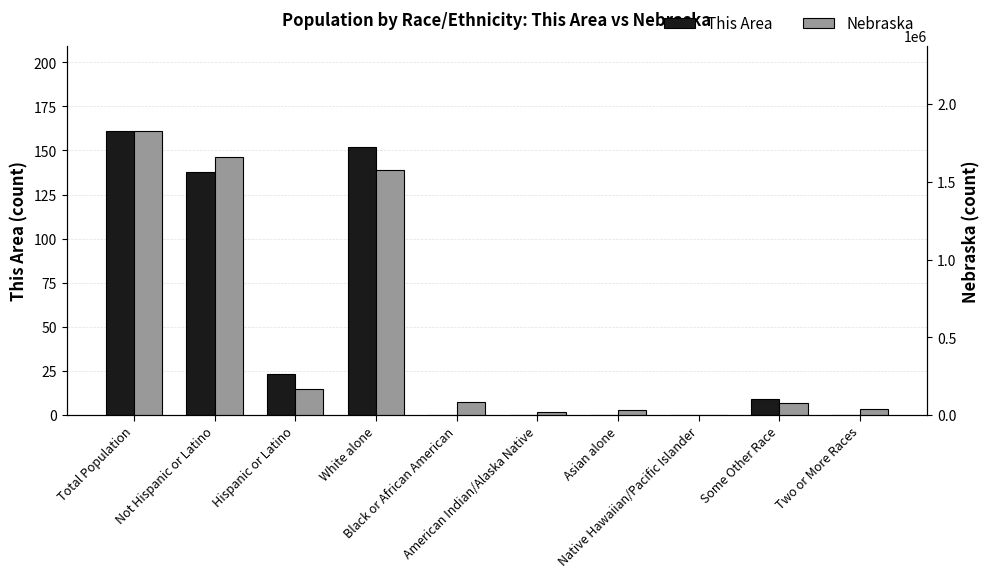

True or false: This Area has a value of 200 at White alone.

False